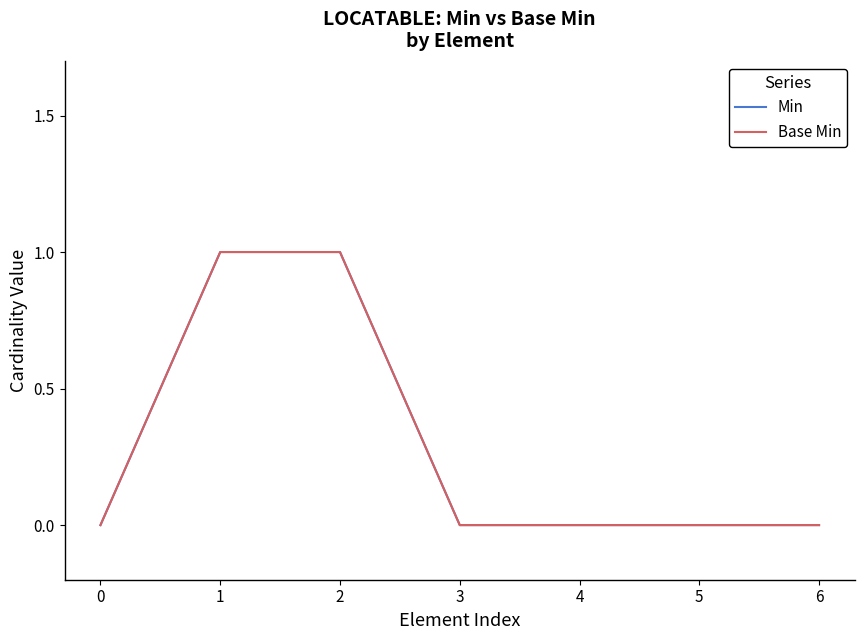

True or false: Min and Base Min intersect in this chart.

False